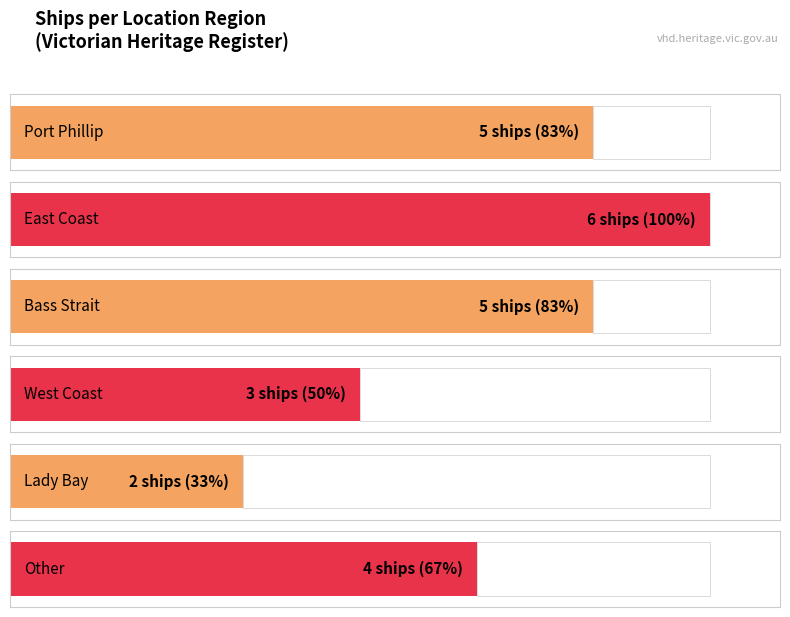

What is the sum of all values?

25